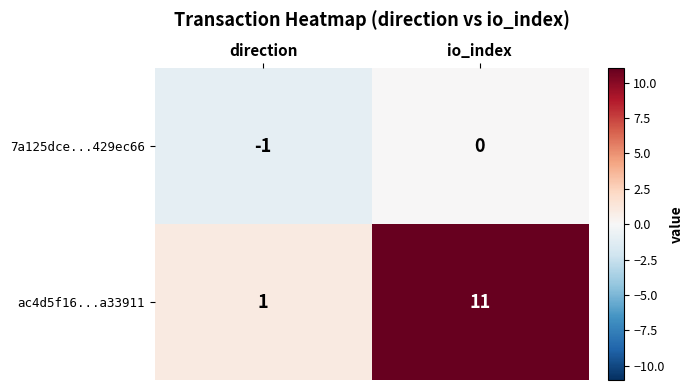

What is the total value across all series at io_index?

11